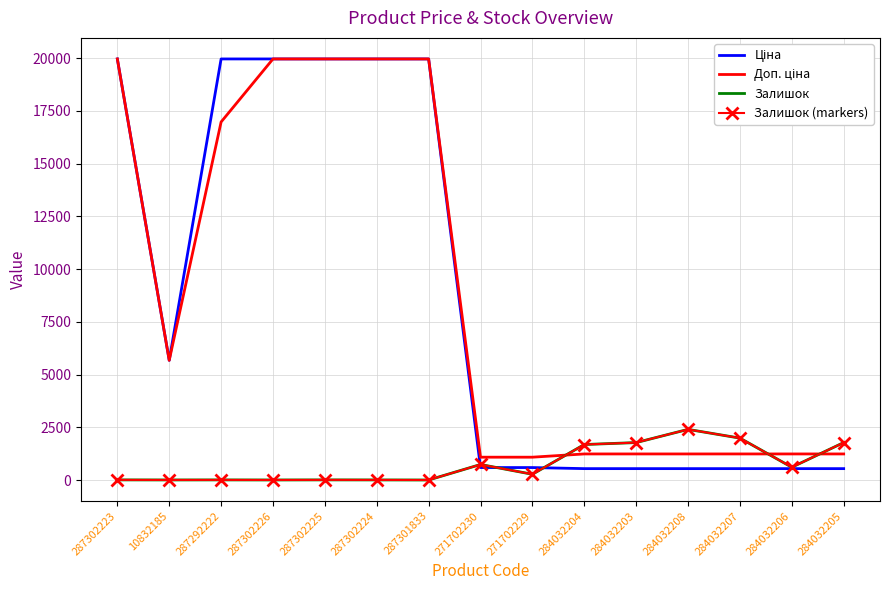

At which label does Залишок (markers) reach its minimum?

287301833